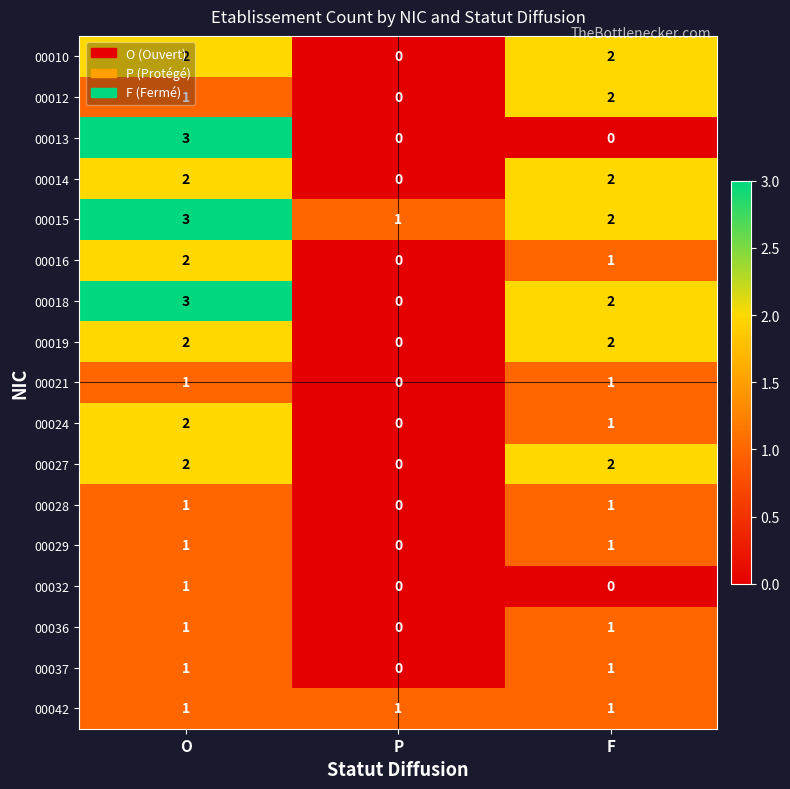

At which category is the sum across all series the highest?

O